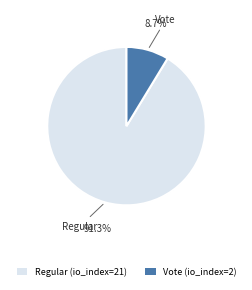

What is the majority slice?

Regular (io_index=21)